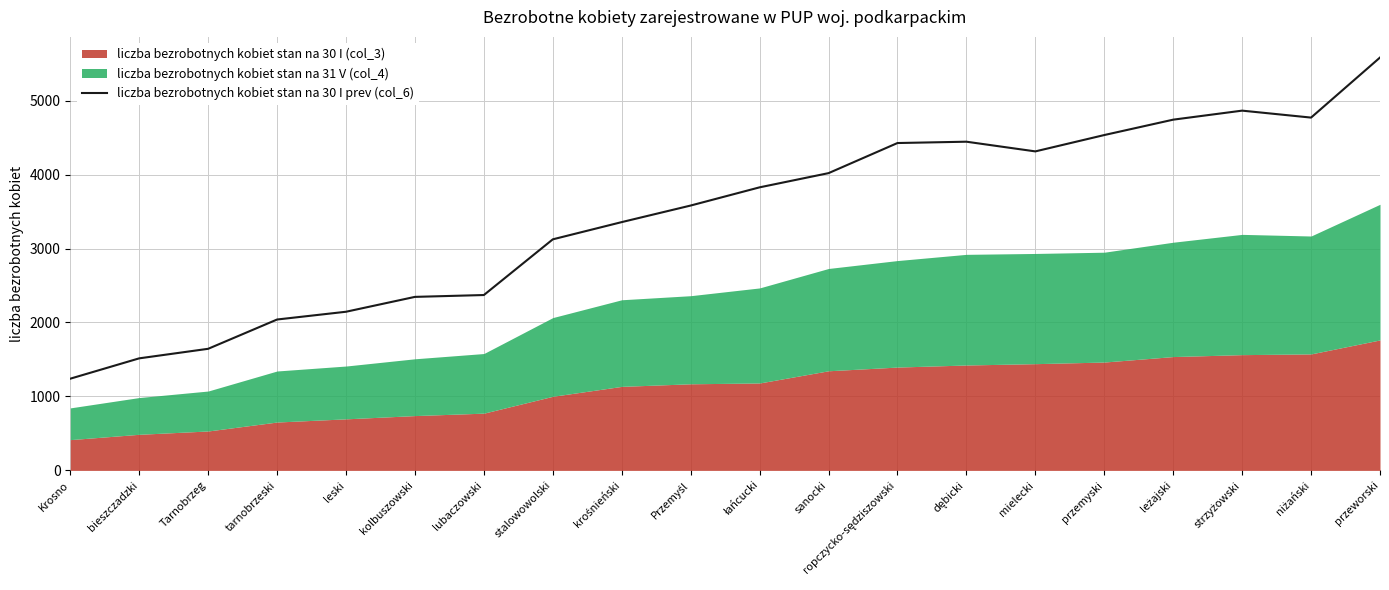

Approximately how many times larger is the value at przeworski compared to niżański?

1.2